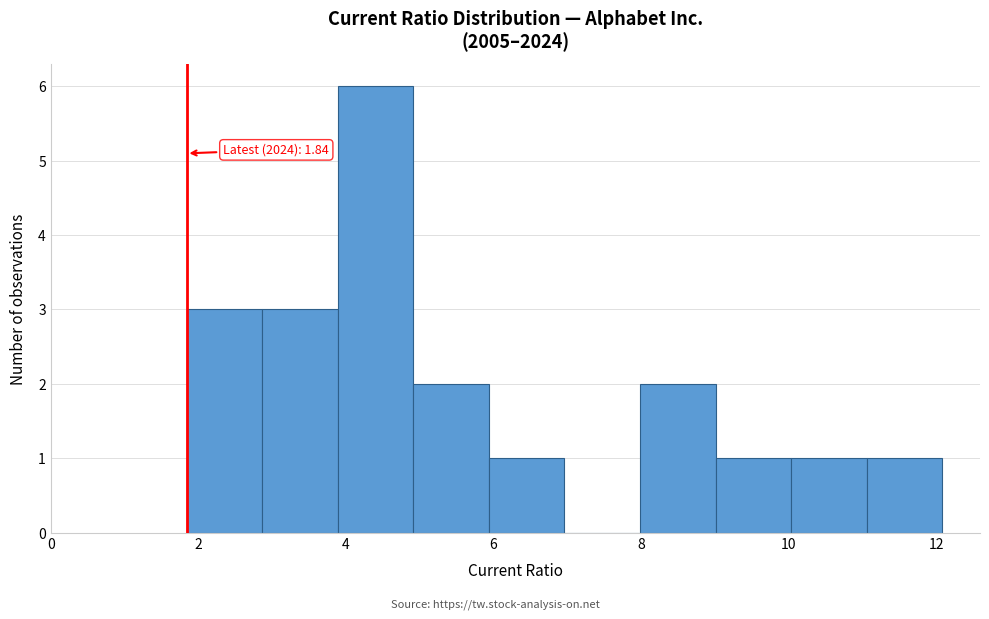

Over which range of the x-axis is the bar tallest?

3.8 to 5.0